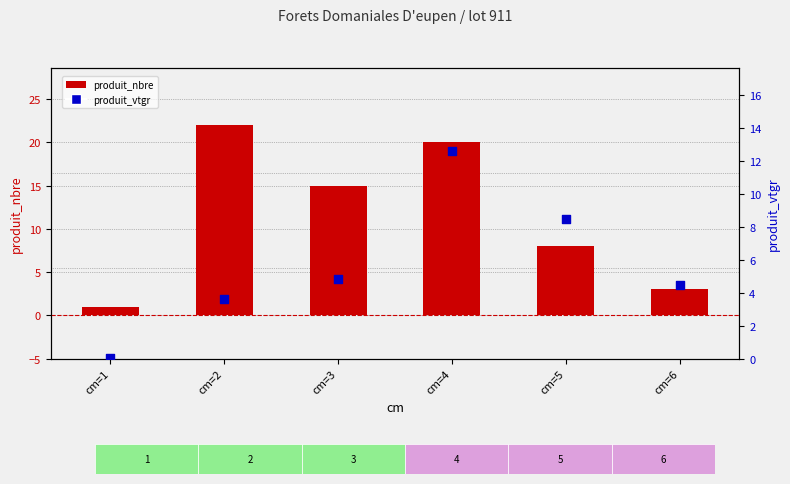

Which series contains the lowest Y value?

produit_vtgr